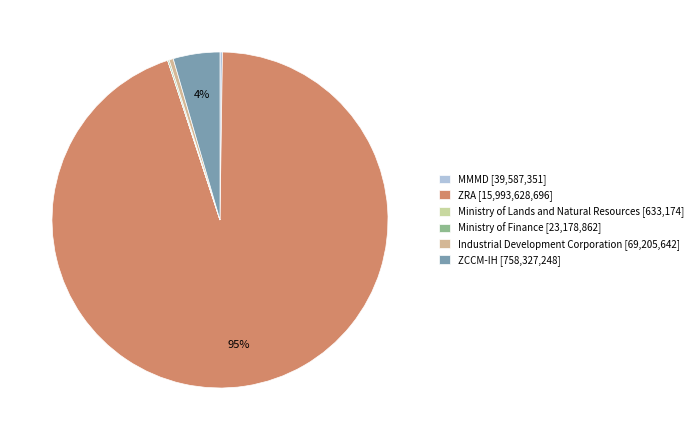

The Industrial Development Corporation slice represents 6% of the pie. True or false?

False